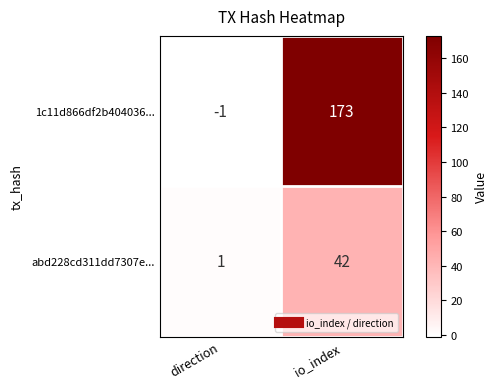

What is the maximum value shown in the chart?

173